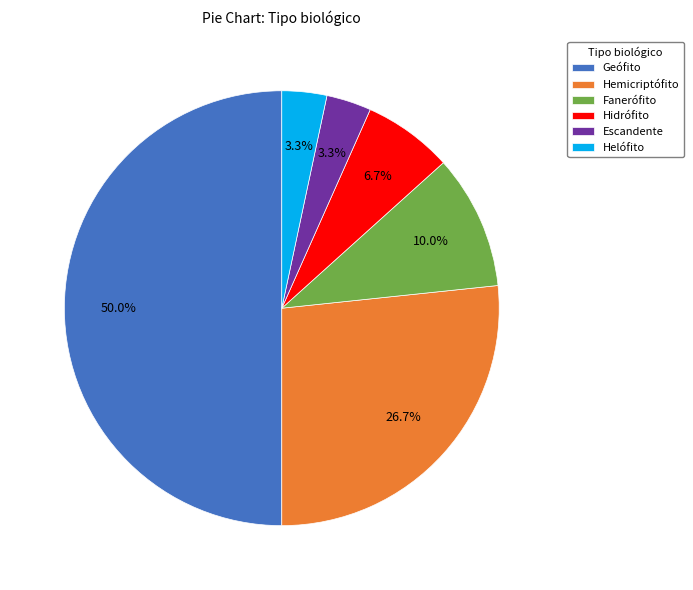

To the nearest percent, what is the difference between the largest and smallest slice percentages?

47%